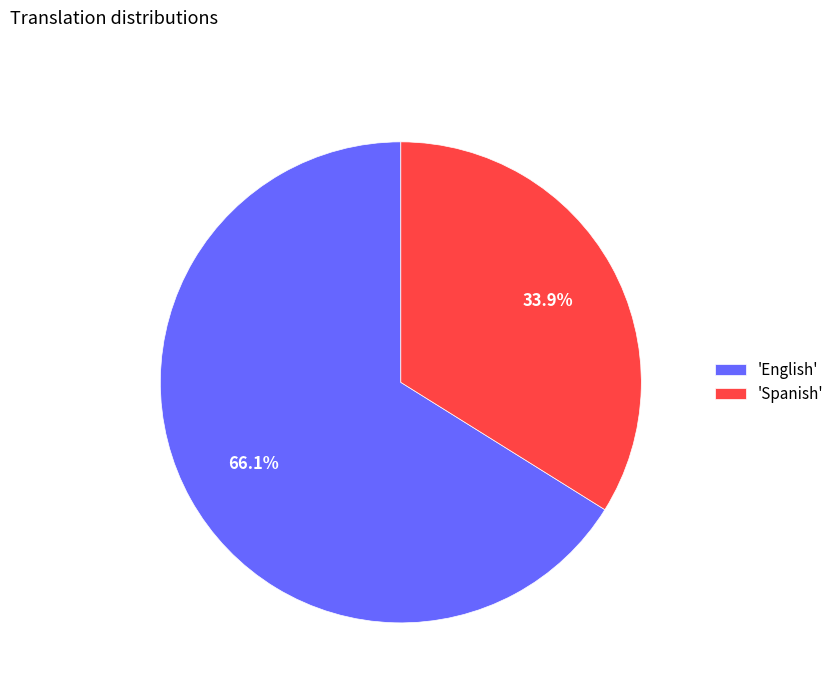

Which category has the biggest portion of the pie?

'English'